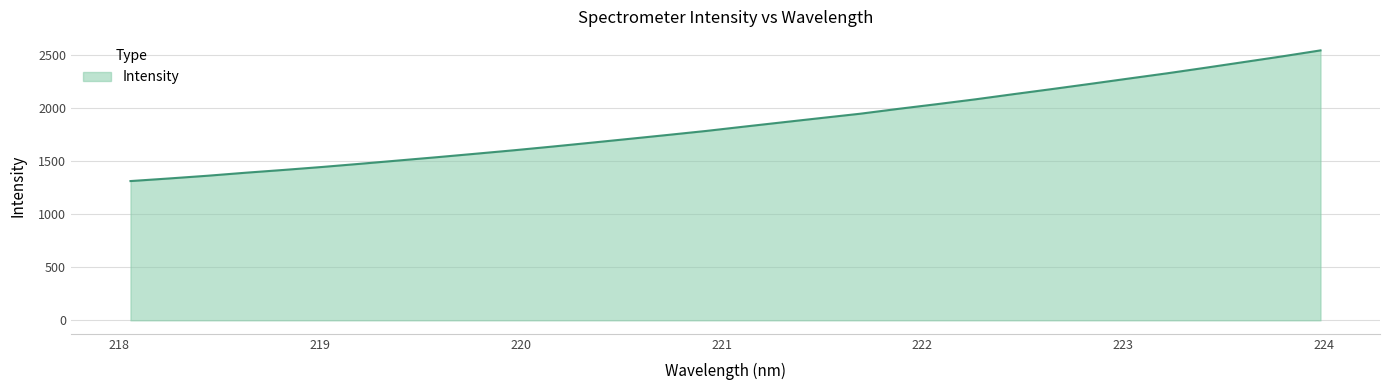

What is the minimum value shown in the chart?

1314.4